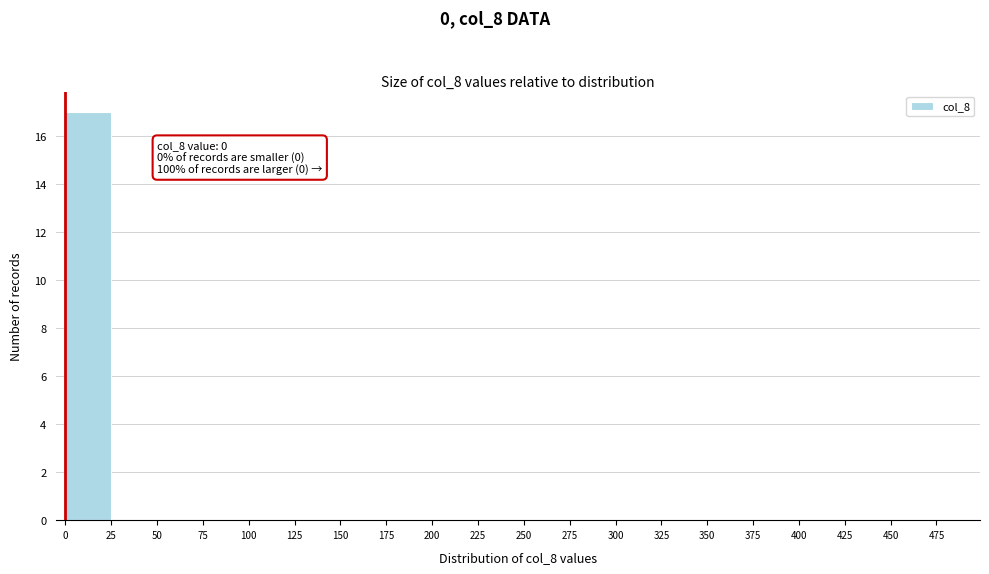

Over which range of the x-axis is the bar tallest?

0 to 25